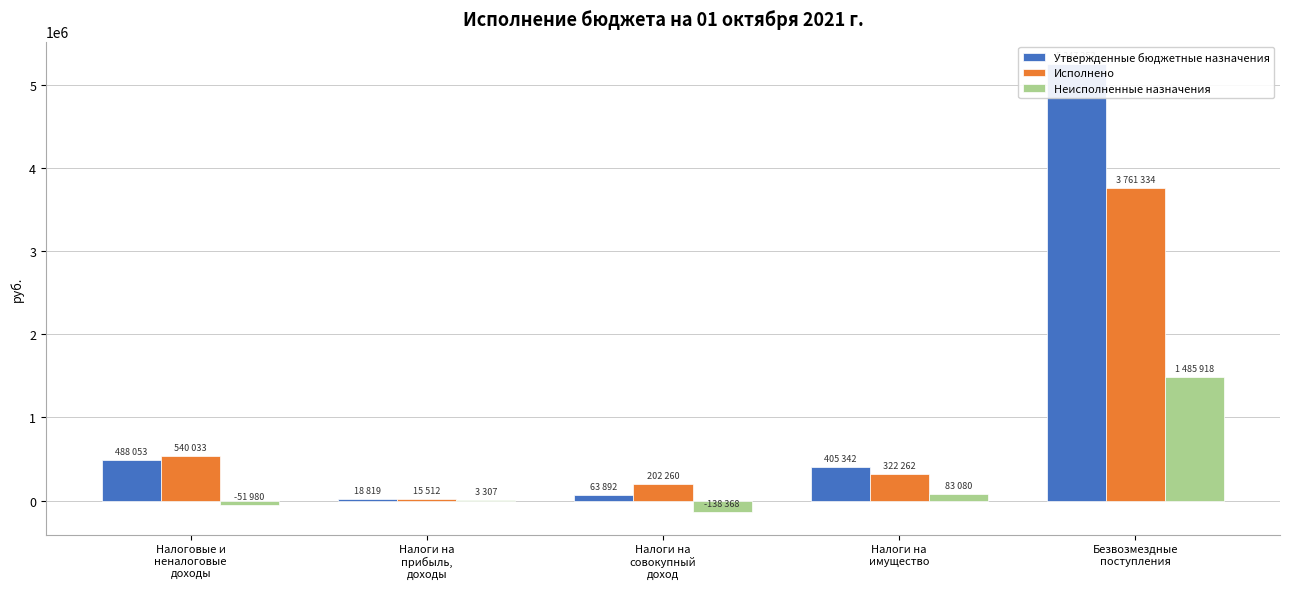

Are the bars grouped side by side (vs. stacked)?

Yes